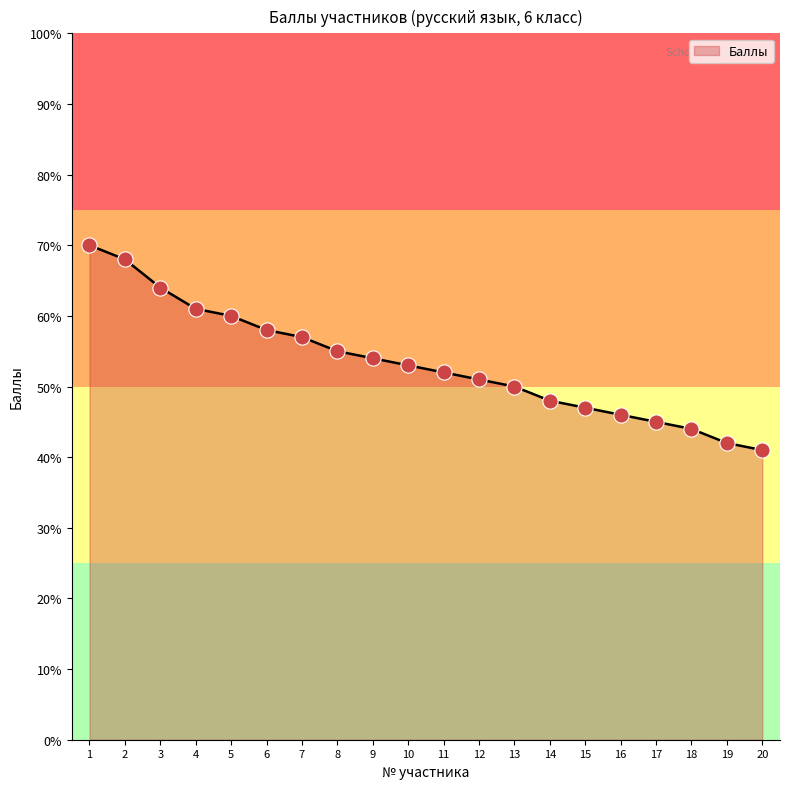

What is the change in value from 3 to 16?

-18